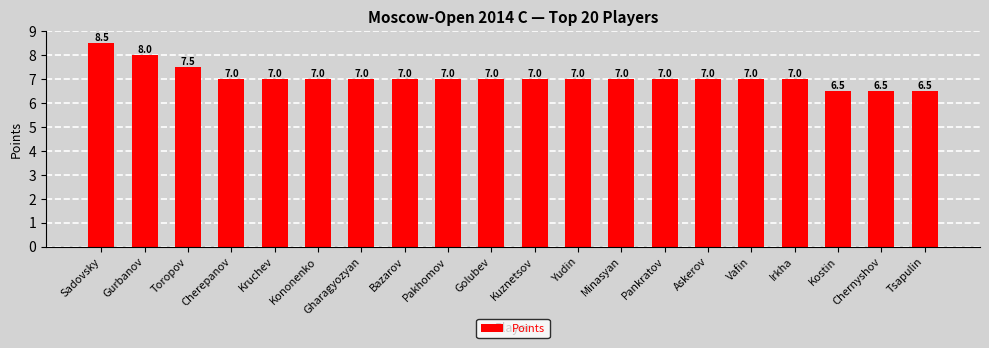

Is it true that the value at Yudin is 1.8?

False